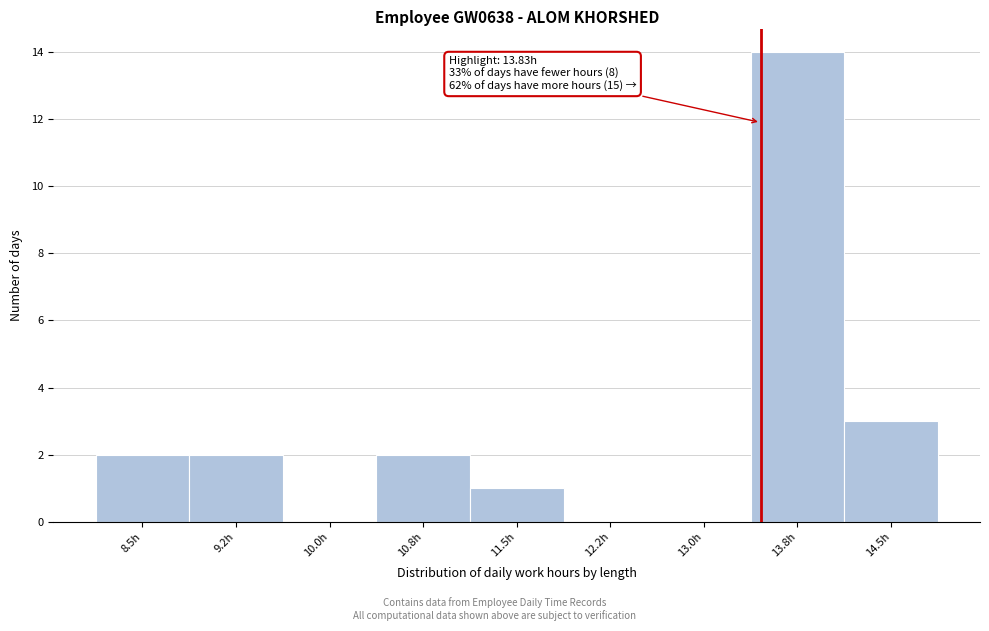

Reading left to right, list all the values displayed in this chart.

8.5h=2	9.2h=2	10.0h=0	10.8h=2	11.5h=1	12.2h=0	13.0h=0	13.8h=14	14.5h=3